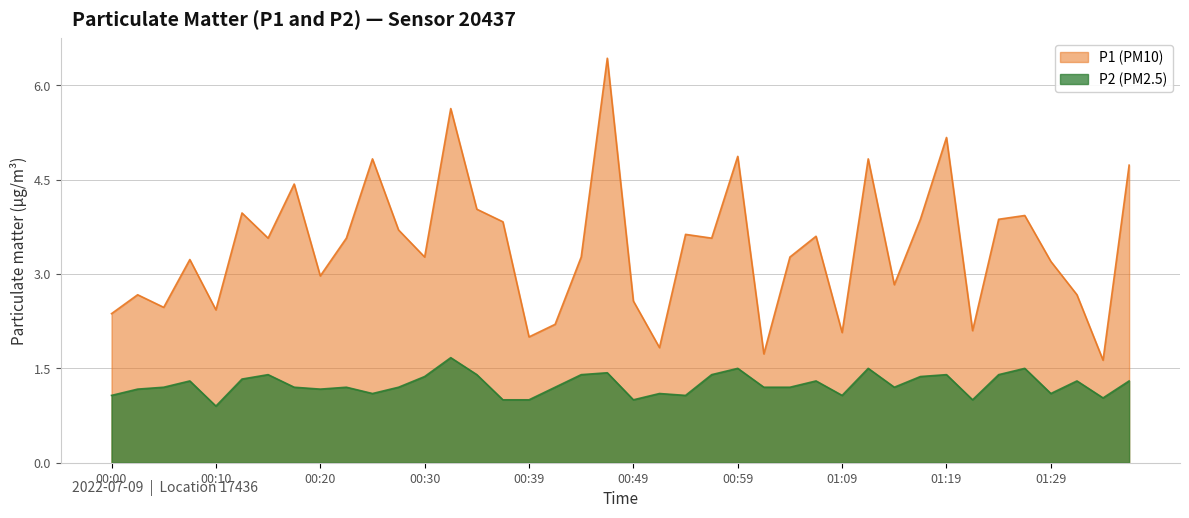

At which category is the sum across all series the highest?

00:47